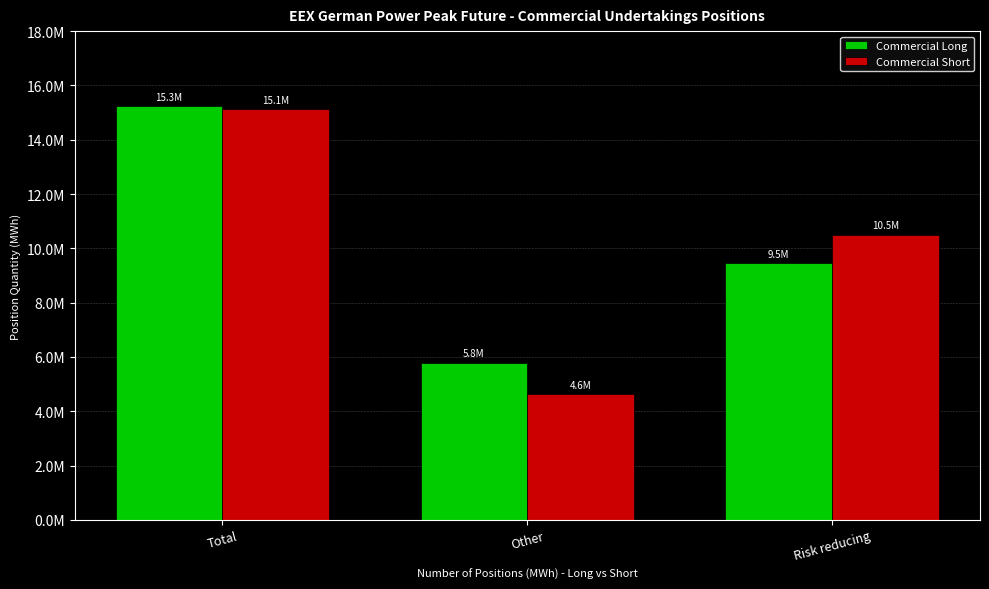

What are all the series names shown in the legend?

Commercial Long, Commercial Short